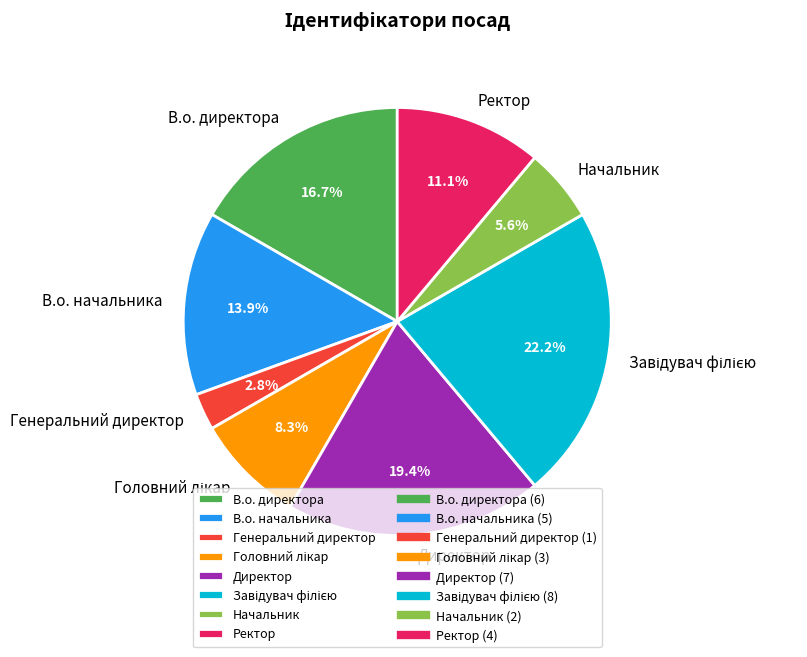

Which category has the smallest portion of the pie?

Генеральний директор